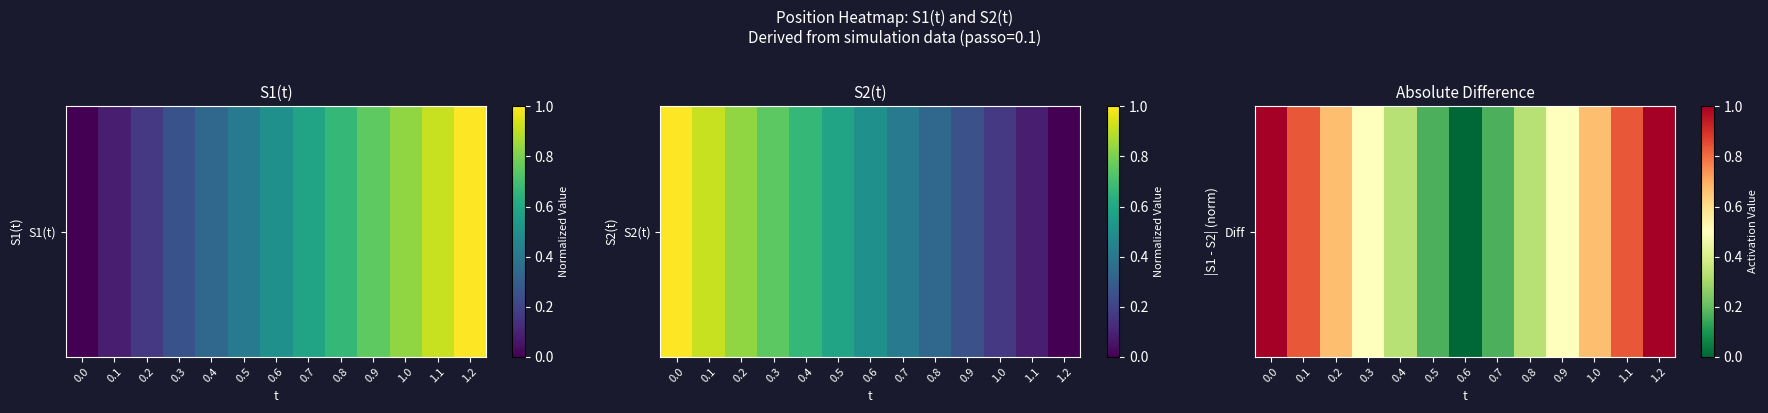

The chart shows a value of 0.2 at 1.2. True or false?

False